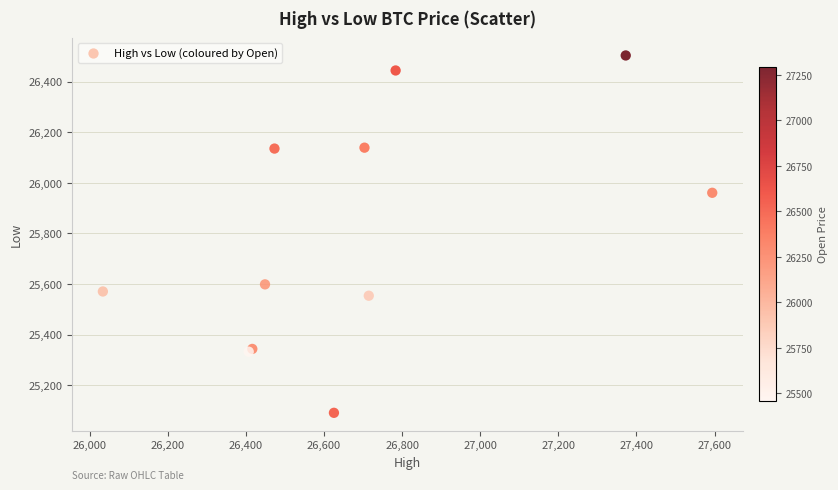

What Y value in the scatter plot is closest to 25797?

25960.6